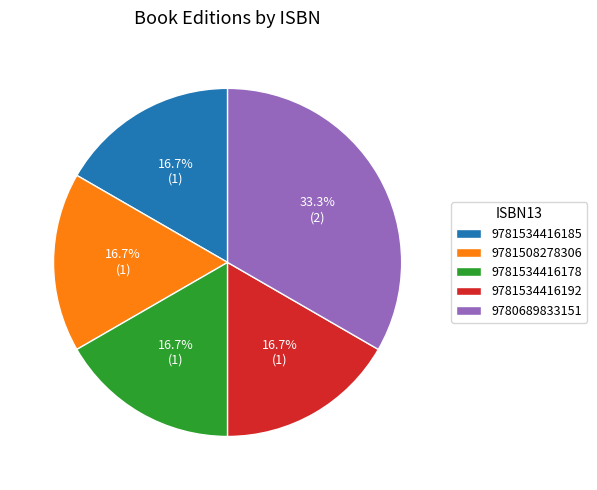

How much of the chart is everything except 9781534416192?

83.3%